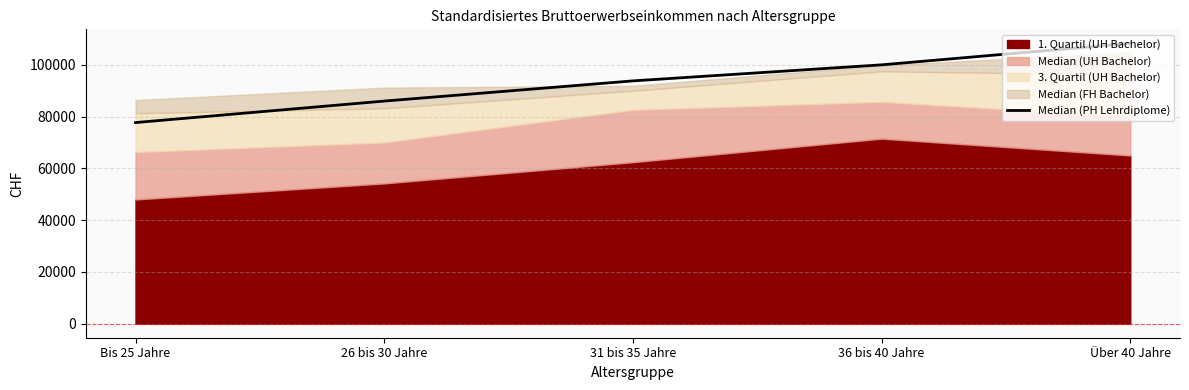

At which category does the chart reach its peak across all series?

Über 40 Jahre